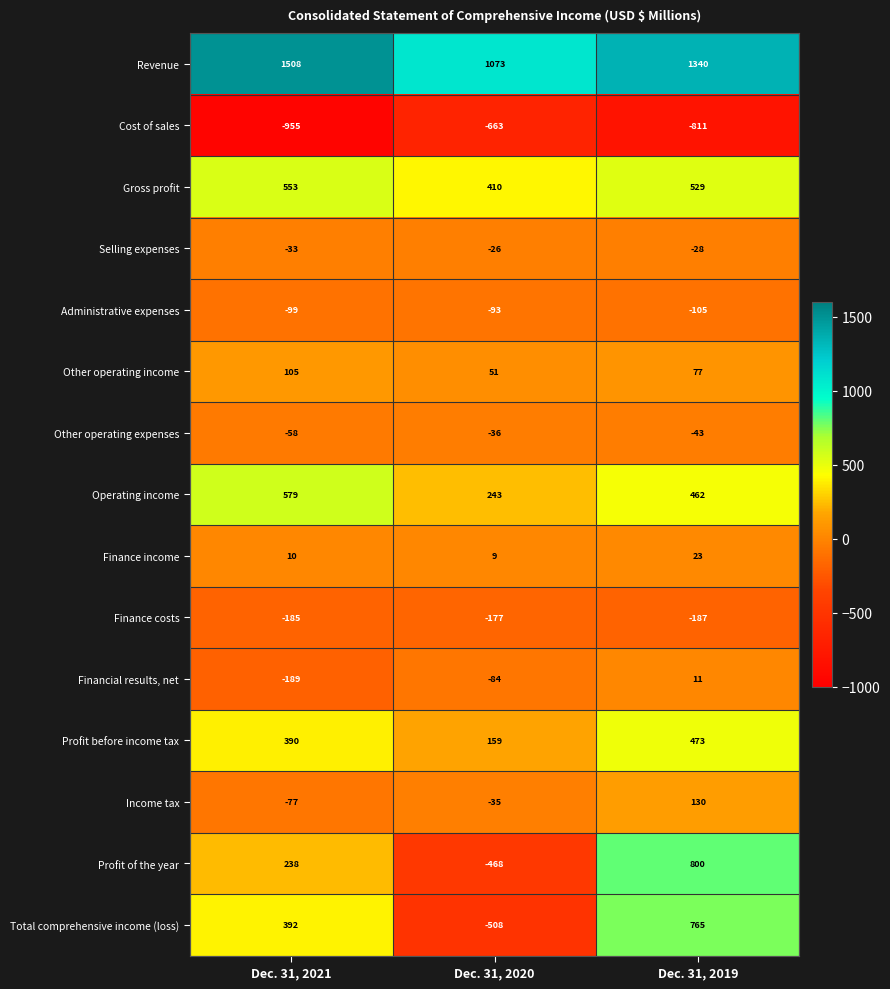

The Income tax series shows -25 at Dec. 31, 2021. True or false?

False